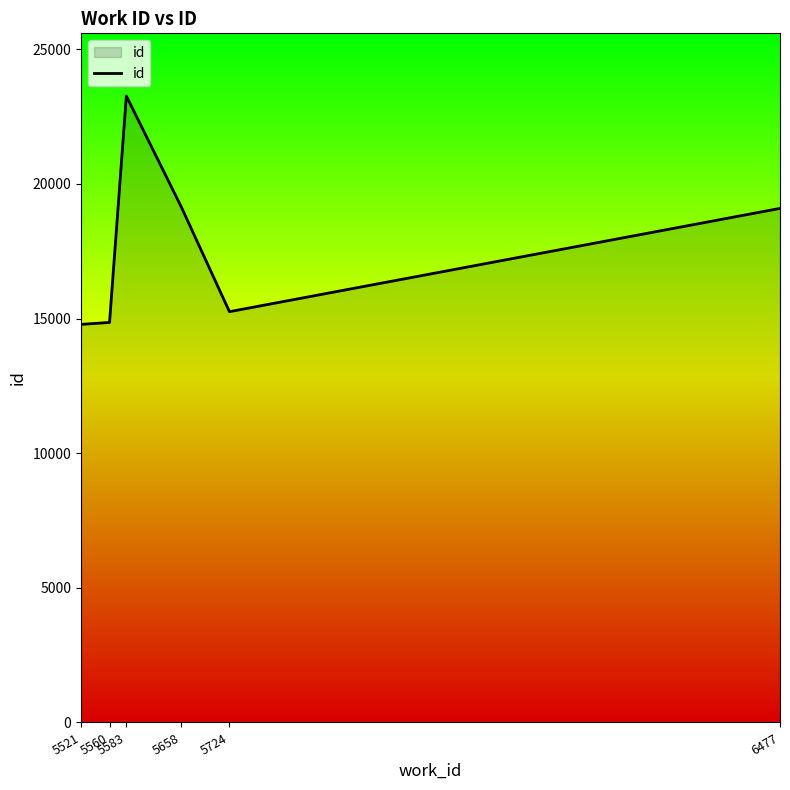

What is the minimum value shown in the chart?

14784